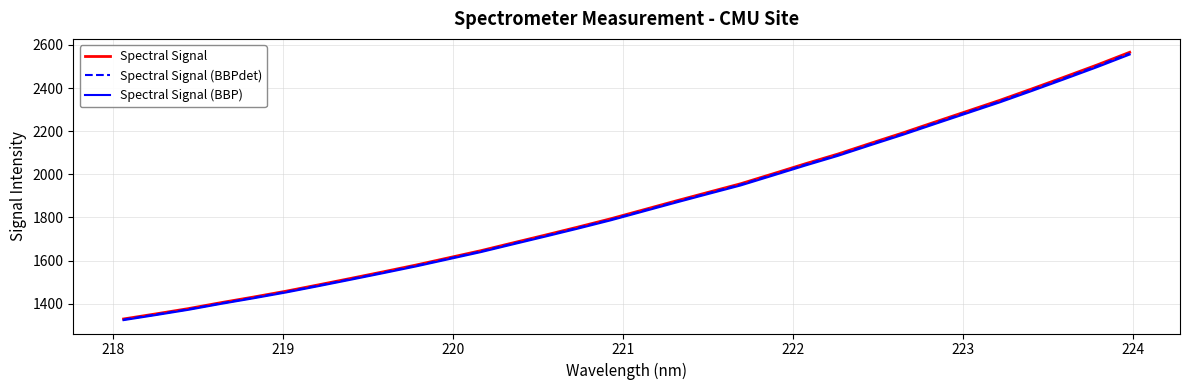

What is the highest value of the Spectral Signal series?

2566.1